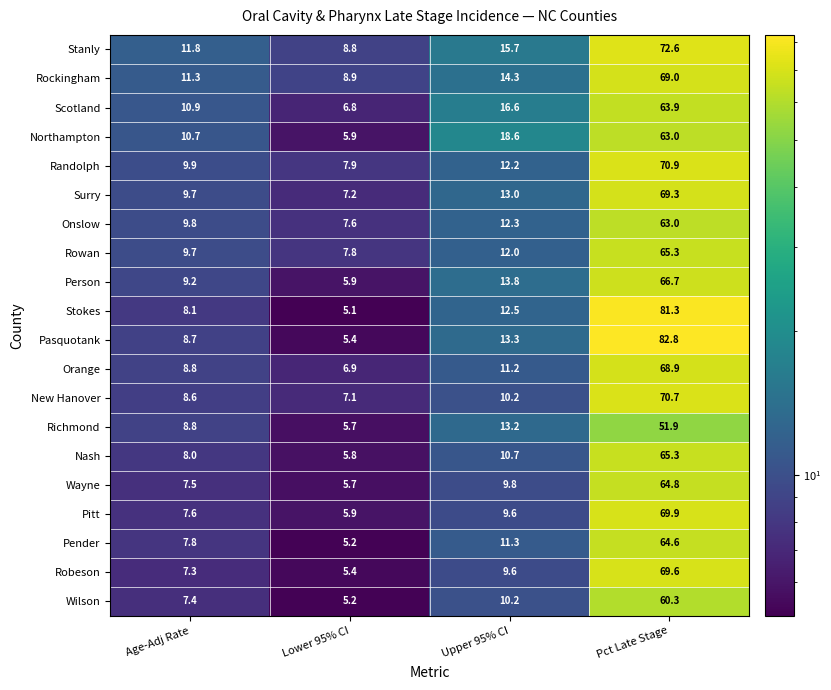

What is the minimum value shown in the chart?

5.1